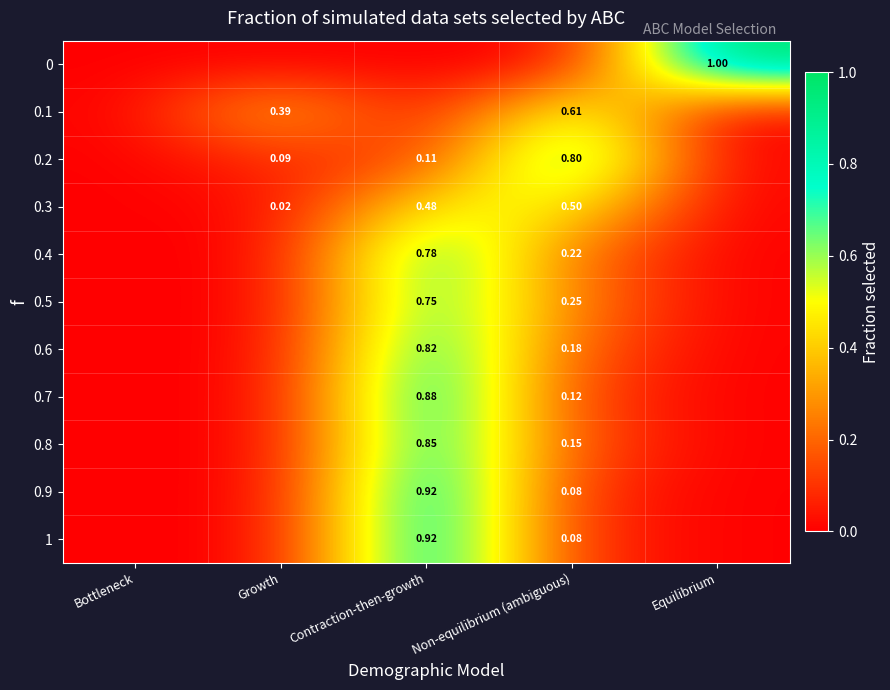

Is the value of 0.5 at Contraction-then-growth greater than the value of 0.3 at Growth?

Yes